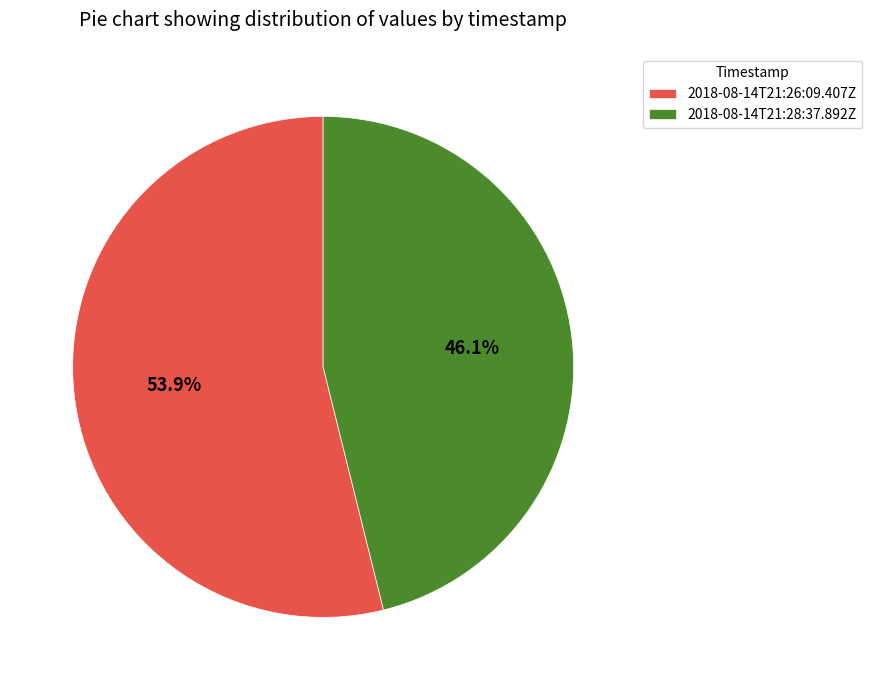

Approximately how many times larger is the value at 2018-08-14T21:28:37.892Z compared to 2018-08-14T21:26:09.407Z?

0.9